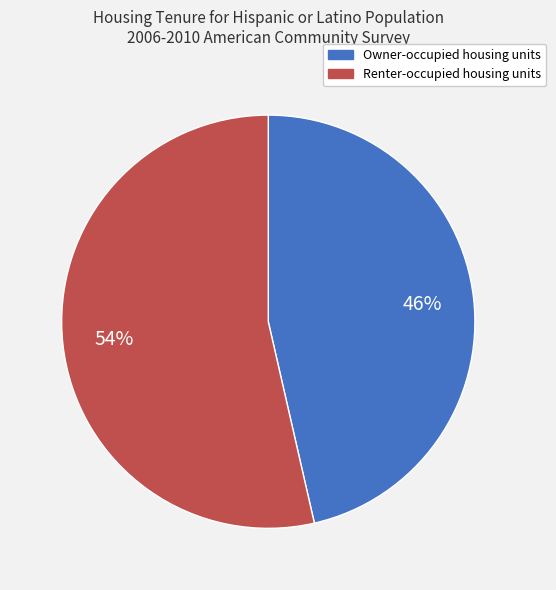

Is it true that Owner-occupied housing units is 46% of the pie?

True